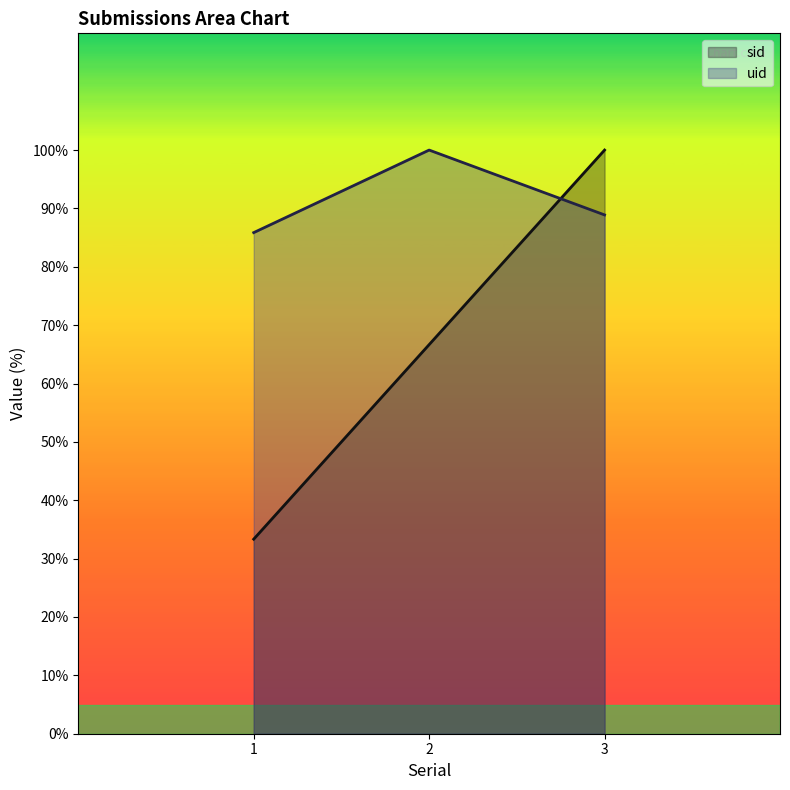

What is the spread (max minus min) of values at 2?

33.3